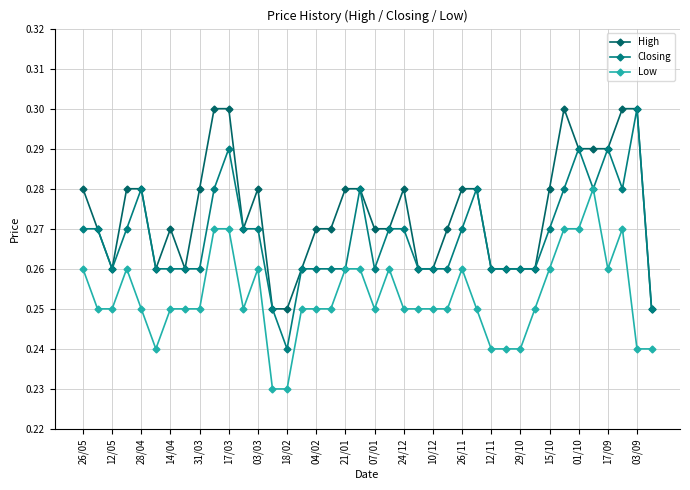

How many data points does each series have?

40